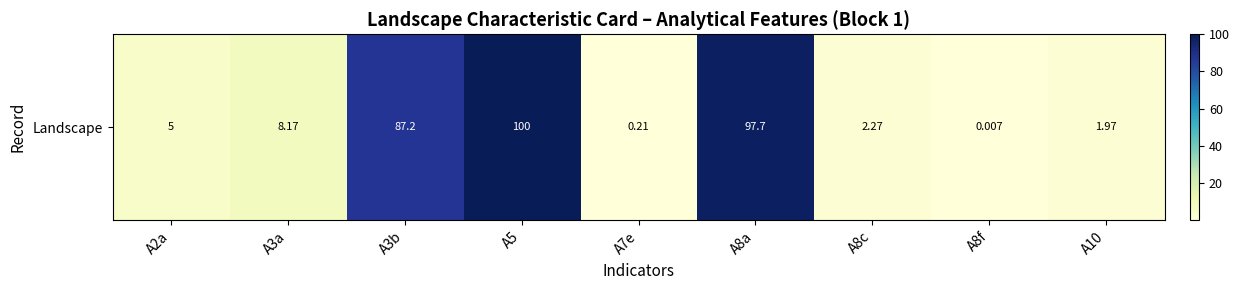

How many data points does each series have?

9